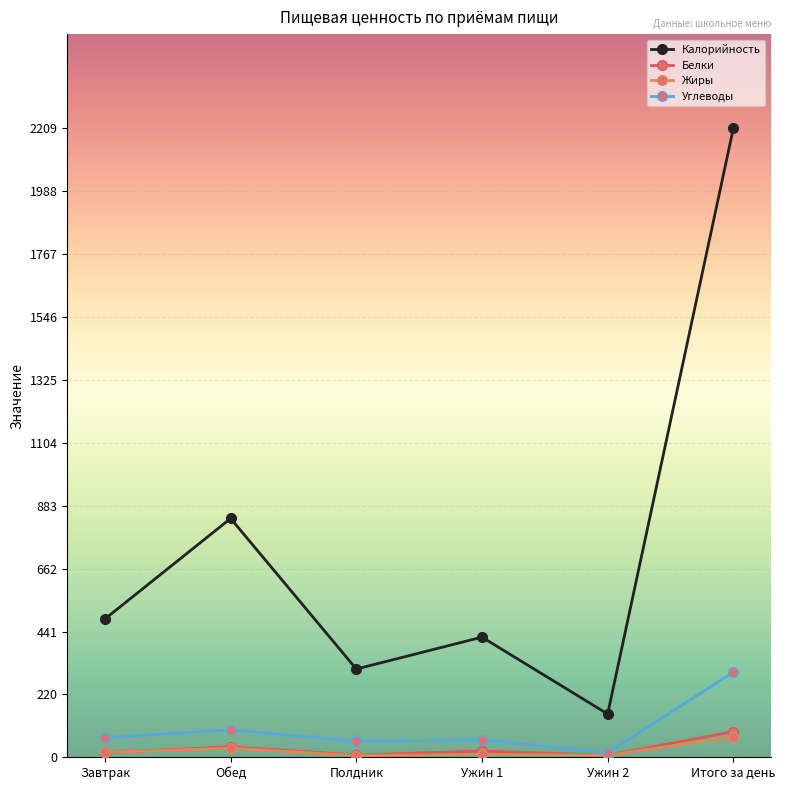

True or false: Жиры and Калорийность cross at least once.

False